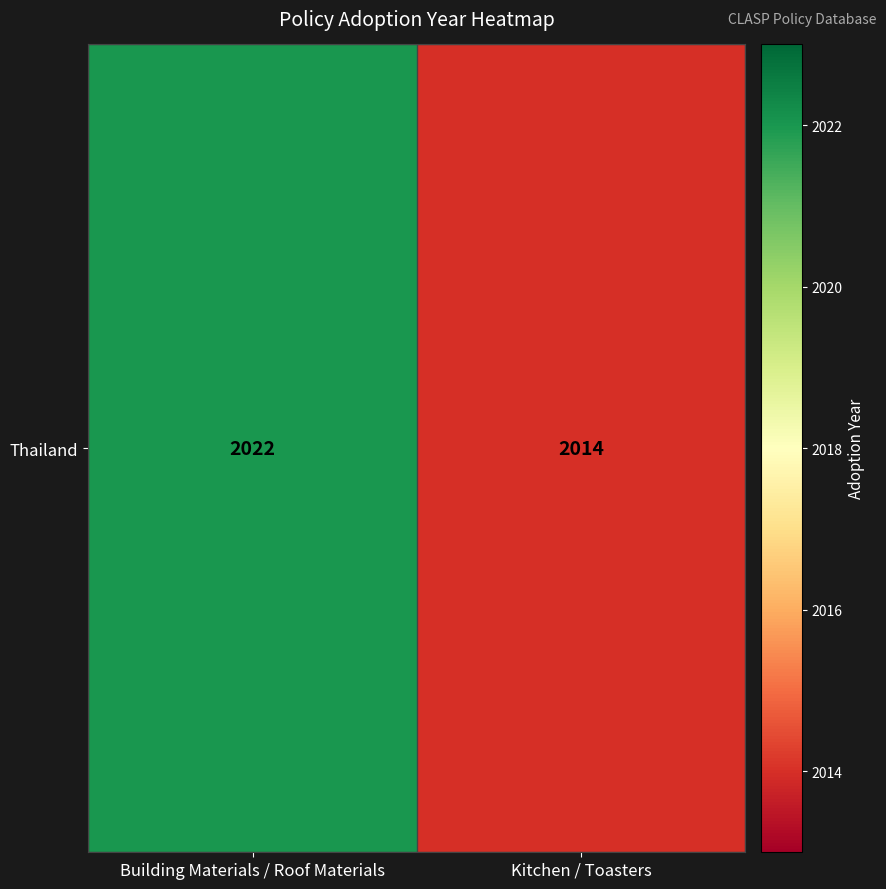

How many data points does each series have?

2